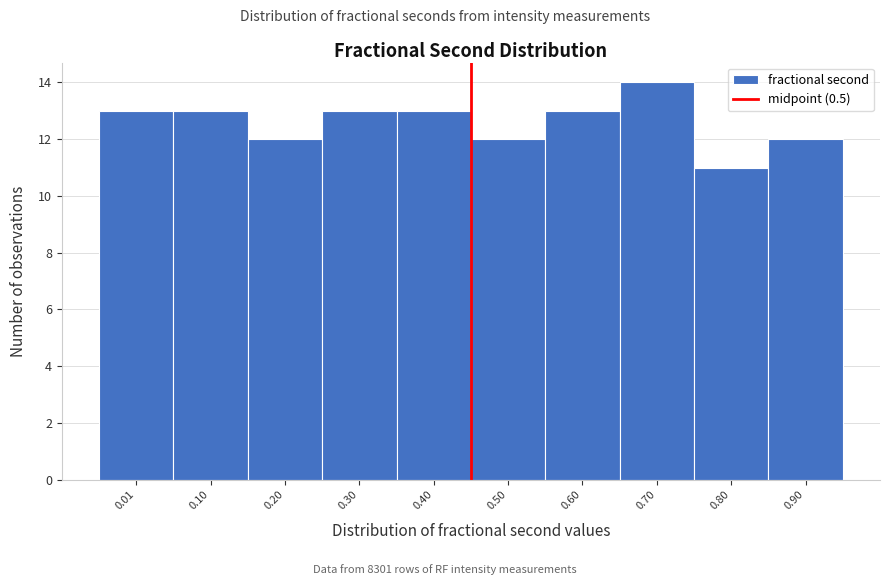

Reading right to left, transcribe all the data shown in this chart.

0.90=12	0.80=11	0.70=14	0.60=13	0.50=12	0.40=13	0.30=13	0.20=12	0.10=13	0.01=13